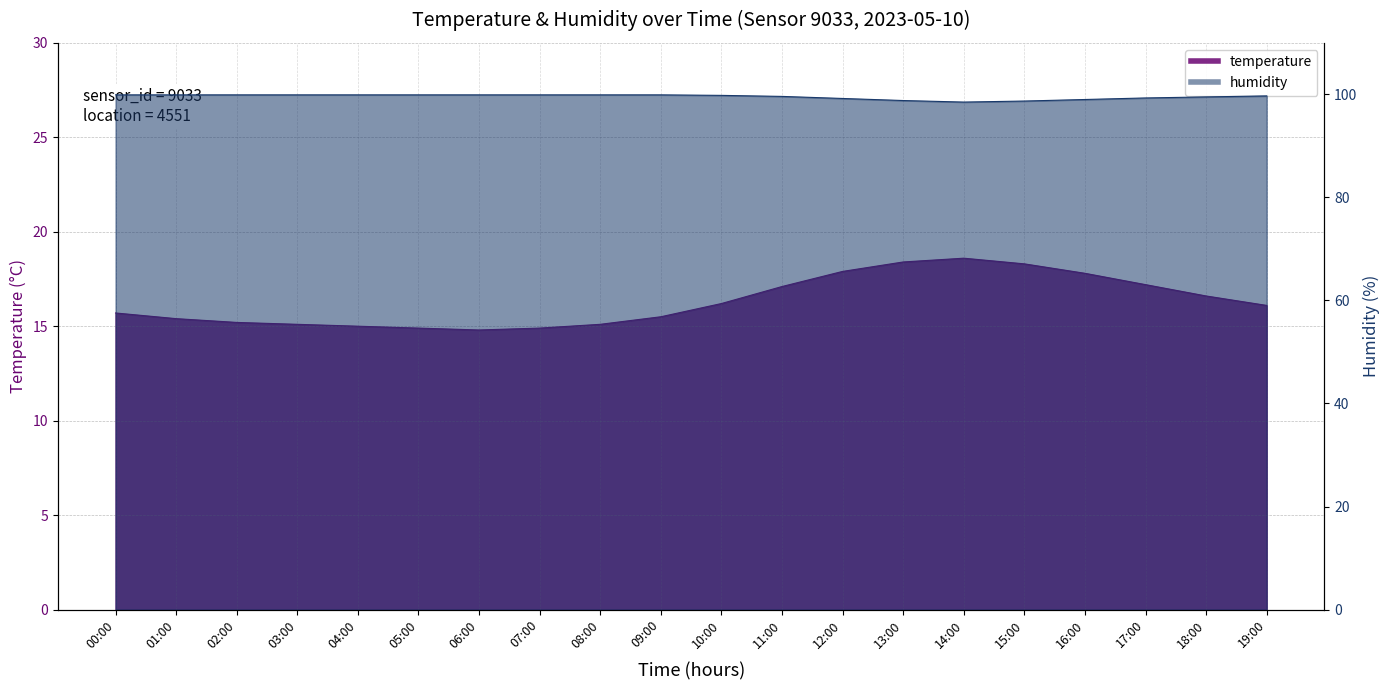

Reading left to right, list all the values displayed in this chart.

temperature: 15.7	15.4	15.2	15.1	15.0	14.9	14.8	14.9	15.1	15.5	16.2	17.1	17.9	18.4	18.6	18.3	17.8	17.2	16.6	16.1
humidity: 99.9	99.9	99.9	99.9	99.9	99.9	99.9	99.9	99.9	99.9	99.8	99.6	99.2	98.8	98.5	98.7	99.0	99.3	99.5	99.7